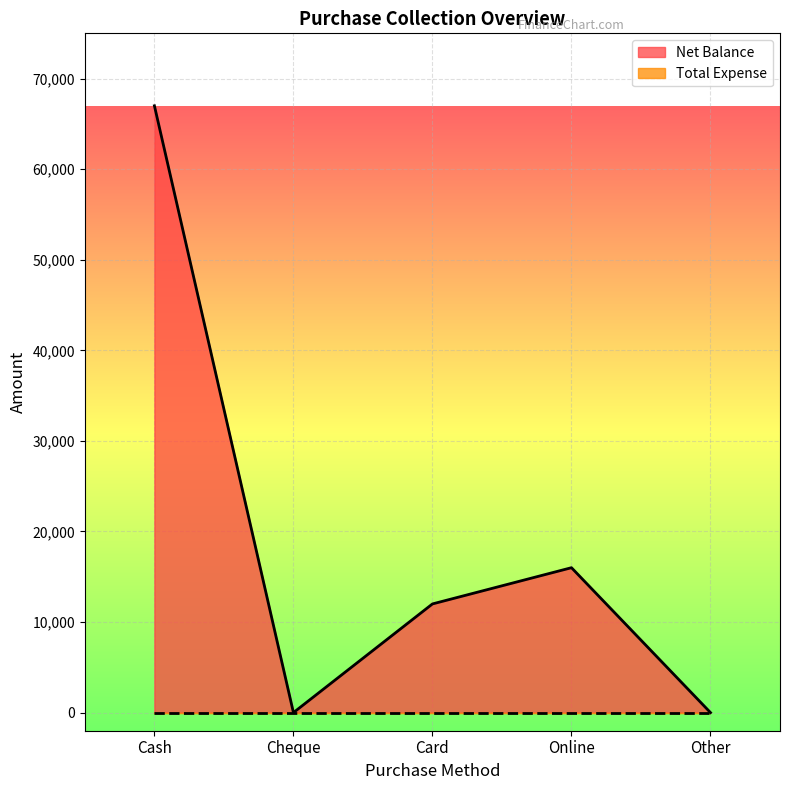

How many points are higher than both their immediate neighbors (excluding endpoints)?

1